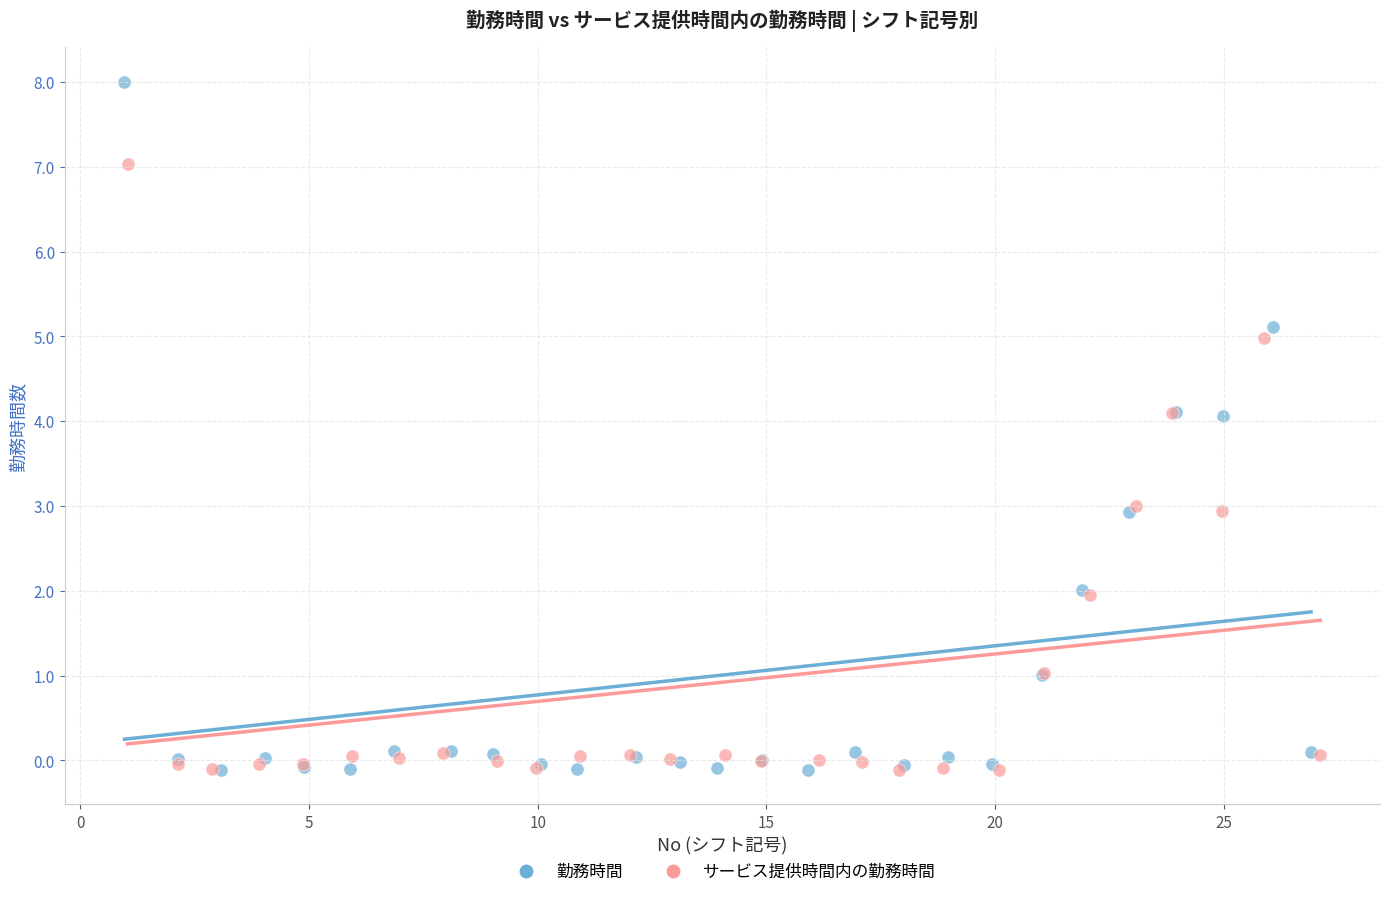

Which series contains the highest Y value?

勤務時間